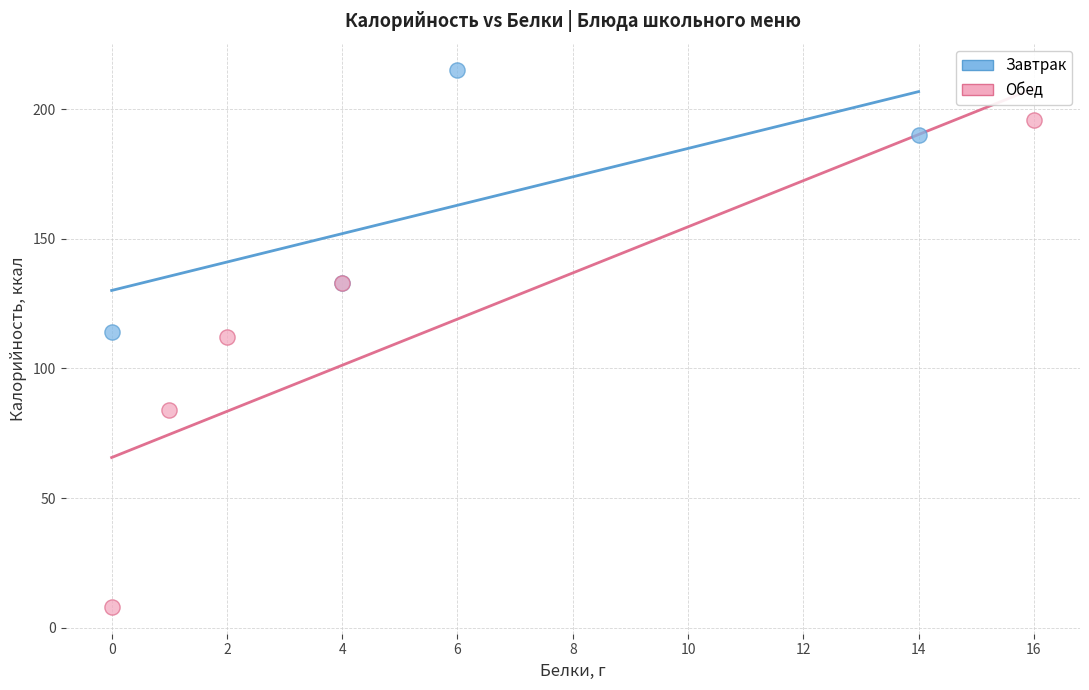

Which series has the widest spread of Y values?

Обед